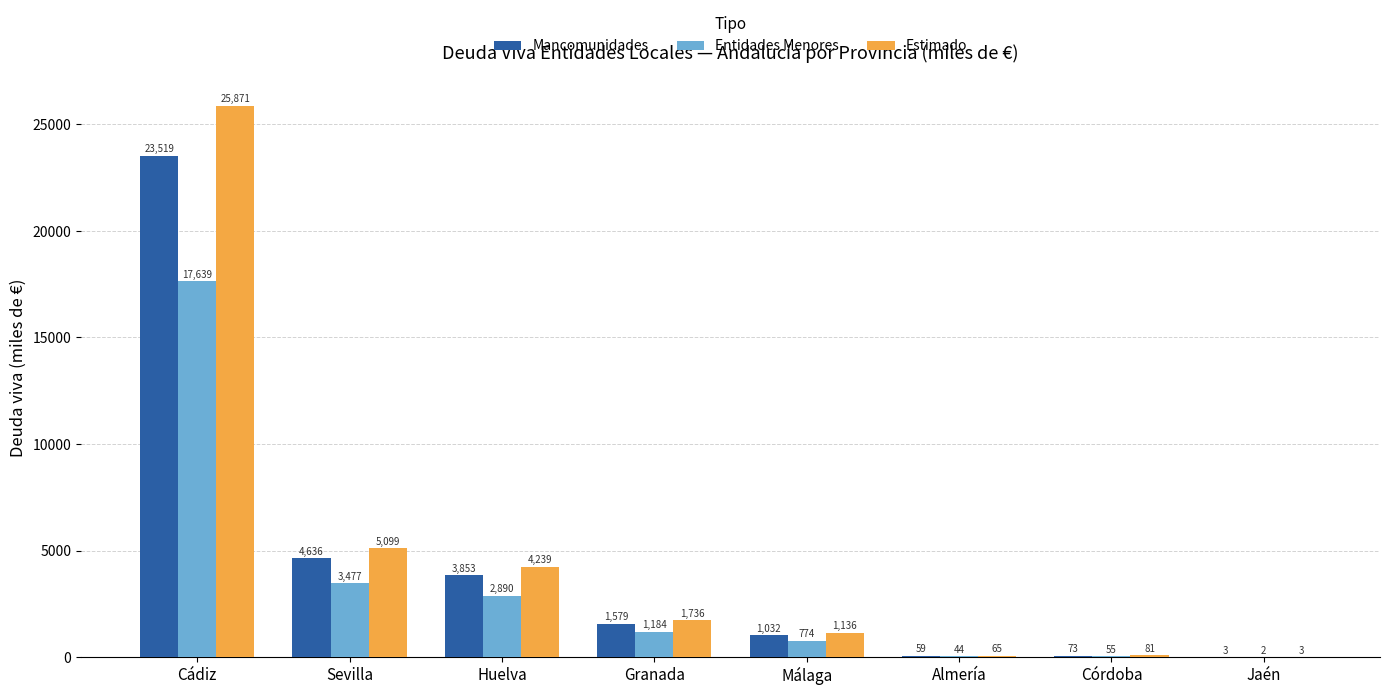

The value of Entidades Menores at Almería is 44.0. True or false?

True